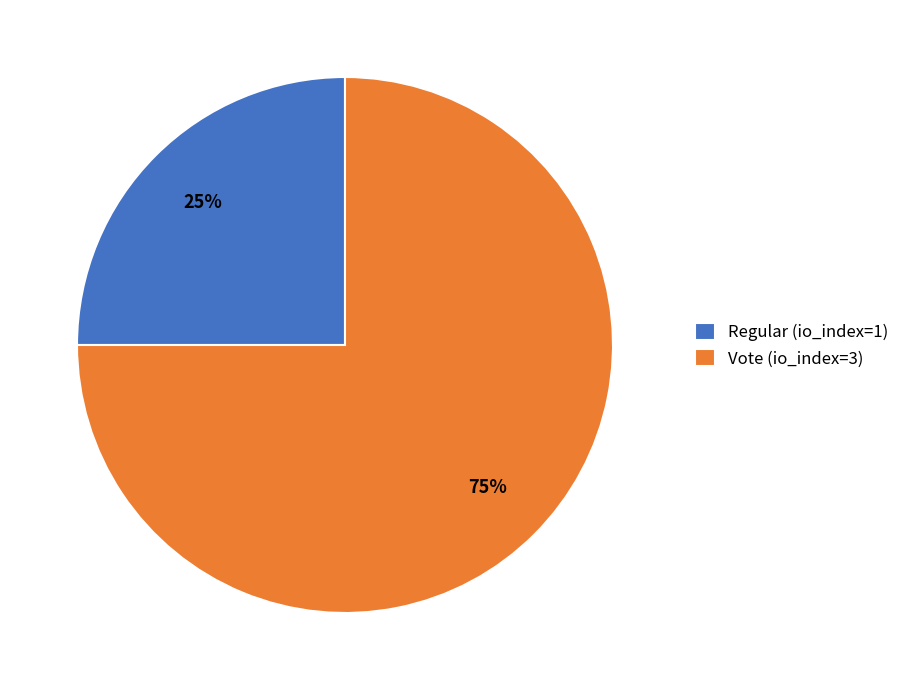

Count the number of slices in the pie.

2